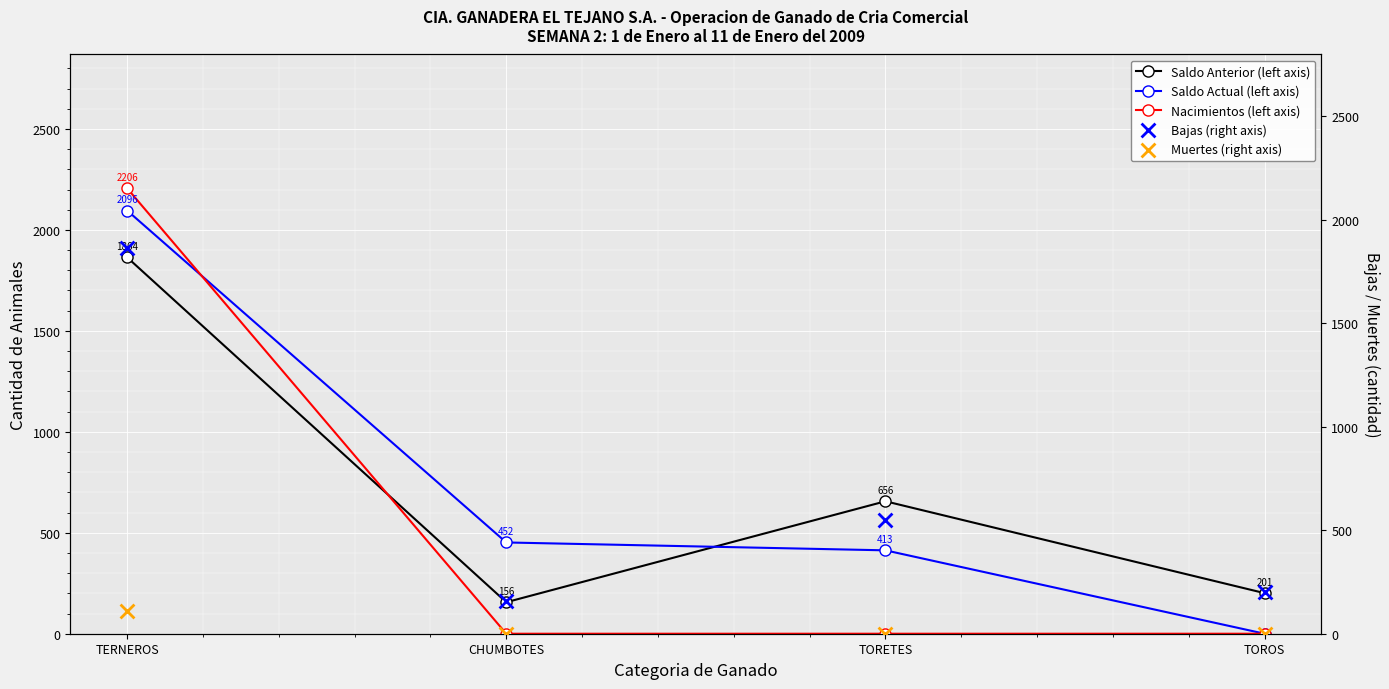

Which series reaches the minimum Y coordinate?

Saldo Actual (left axis)